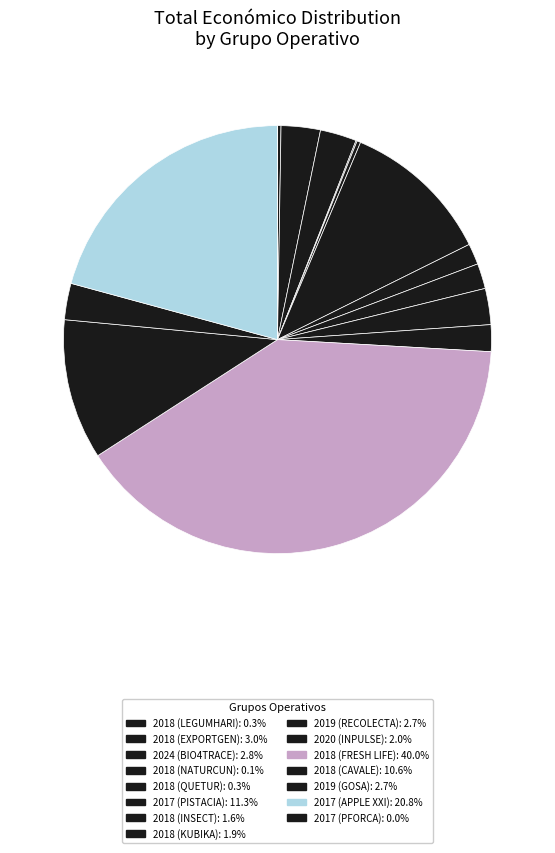

Which slice is the largest?

2018 (FRESH LIFE)